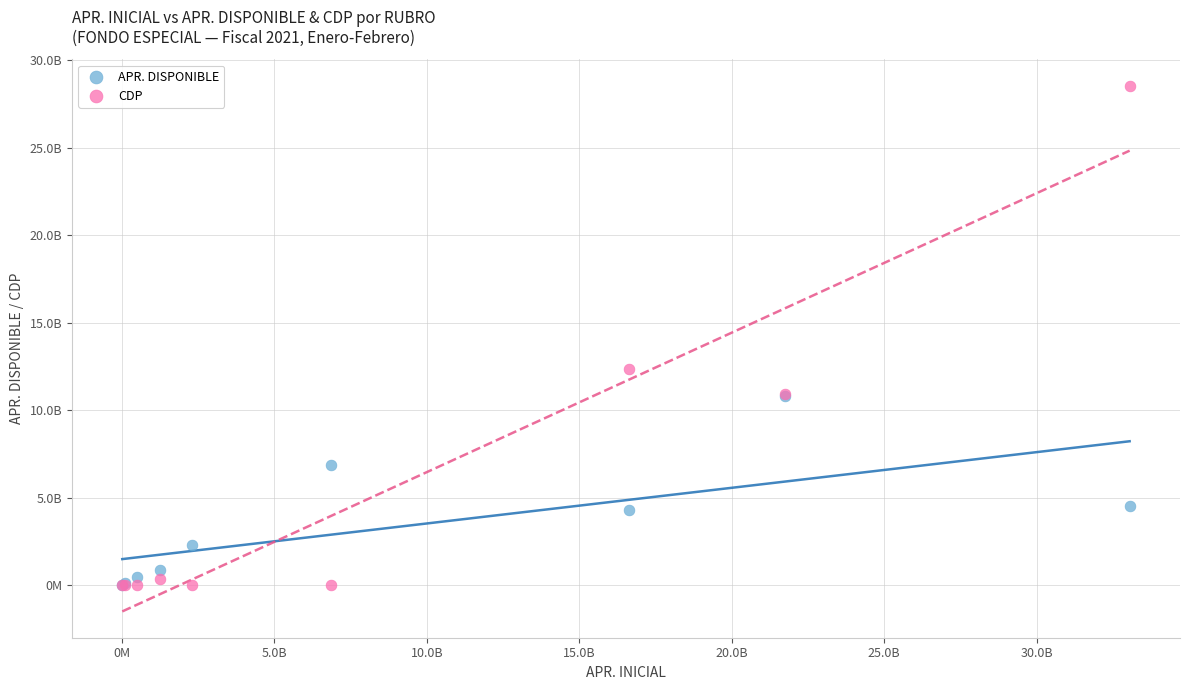

What are all the series names shown in the legend?

APR. DISPONIBLE, CDP